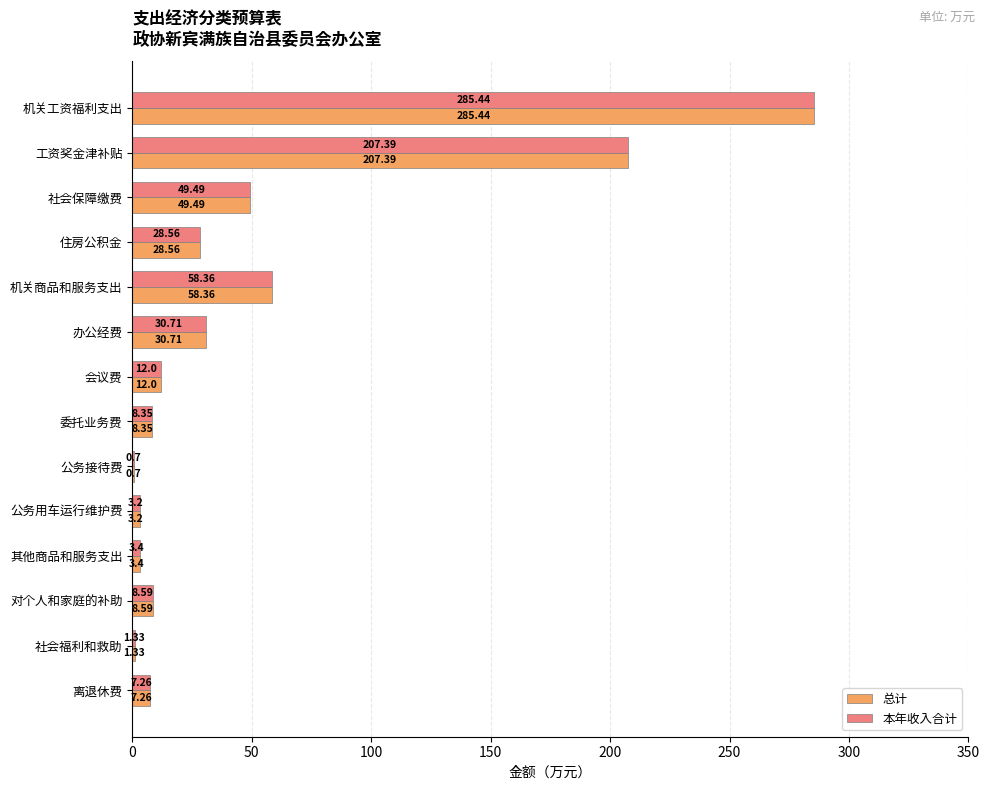

What is the maximum value for 总计?

285.4